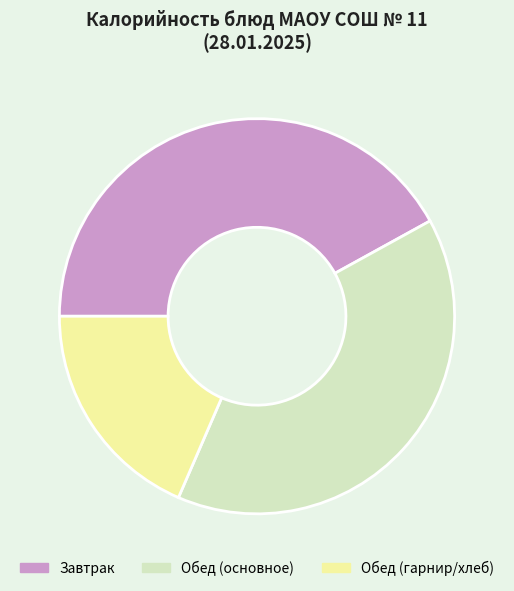

Which has a higher value, Обед (основное) or Завтрак?

Завтрак